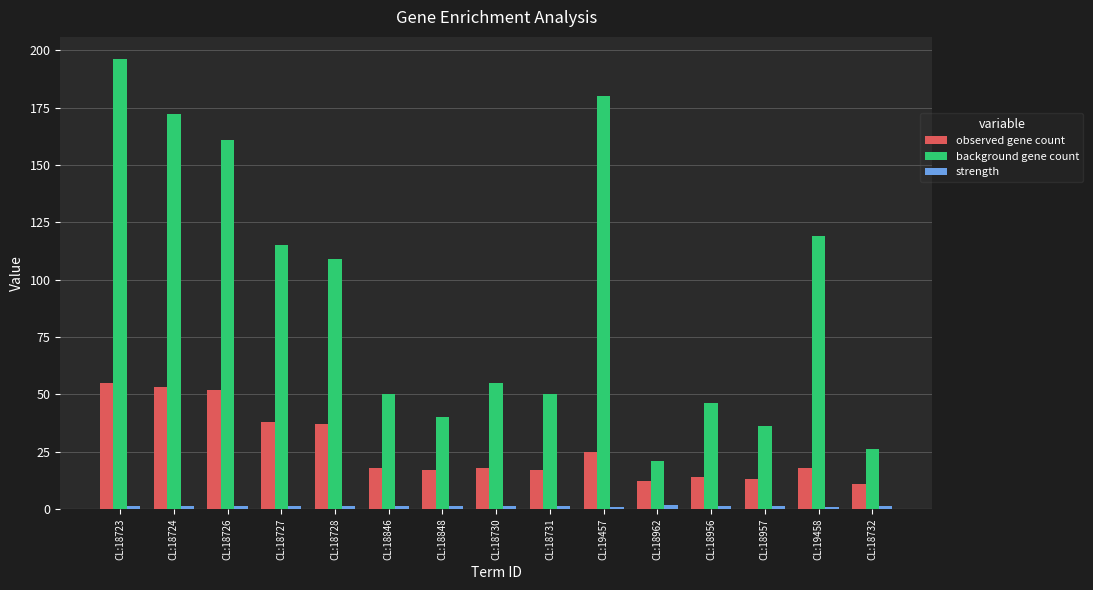

At how many categories does at least one series exceed 61?

7